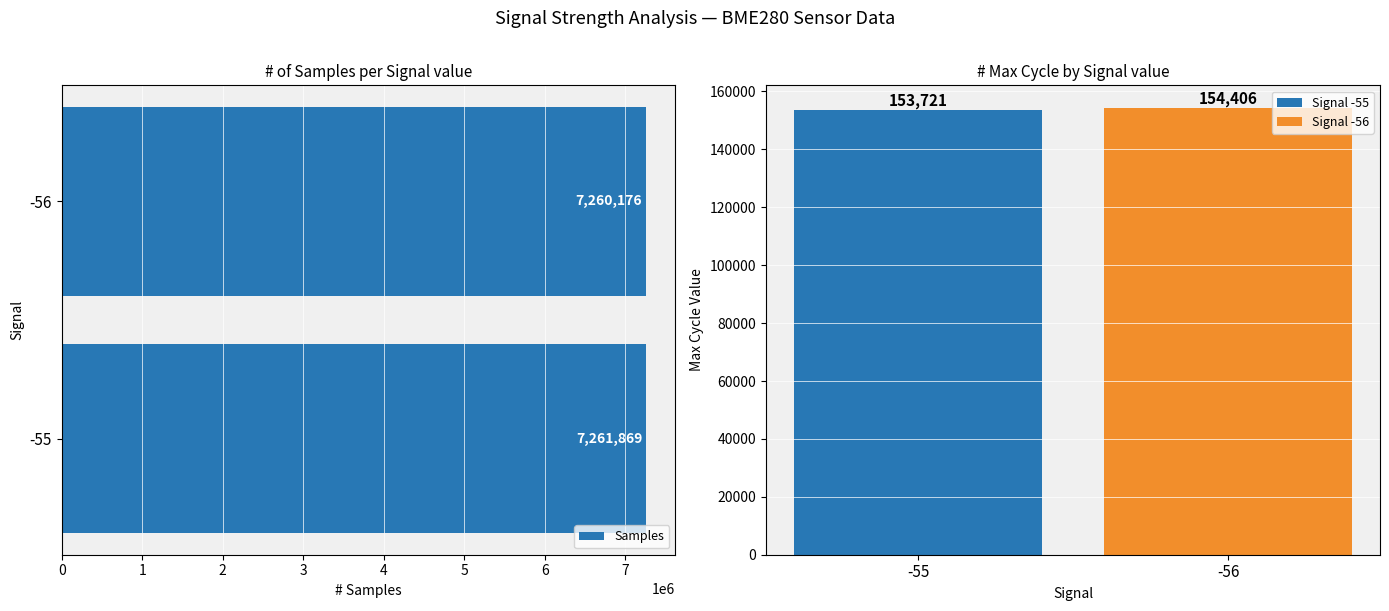

Are the bars grouped side by side (vs. stacked)?

Yes